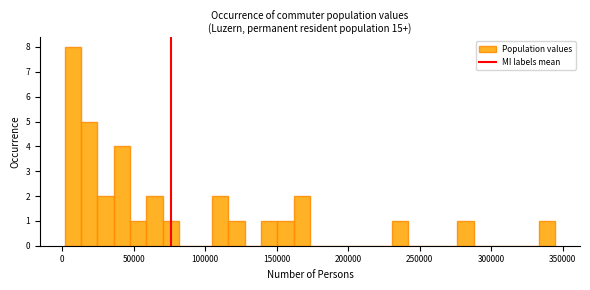

Read against the x-axis, roughly where is the centre of the tallest bar?

5000